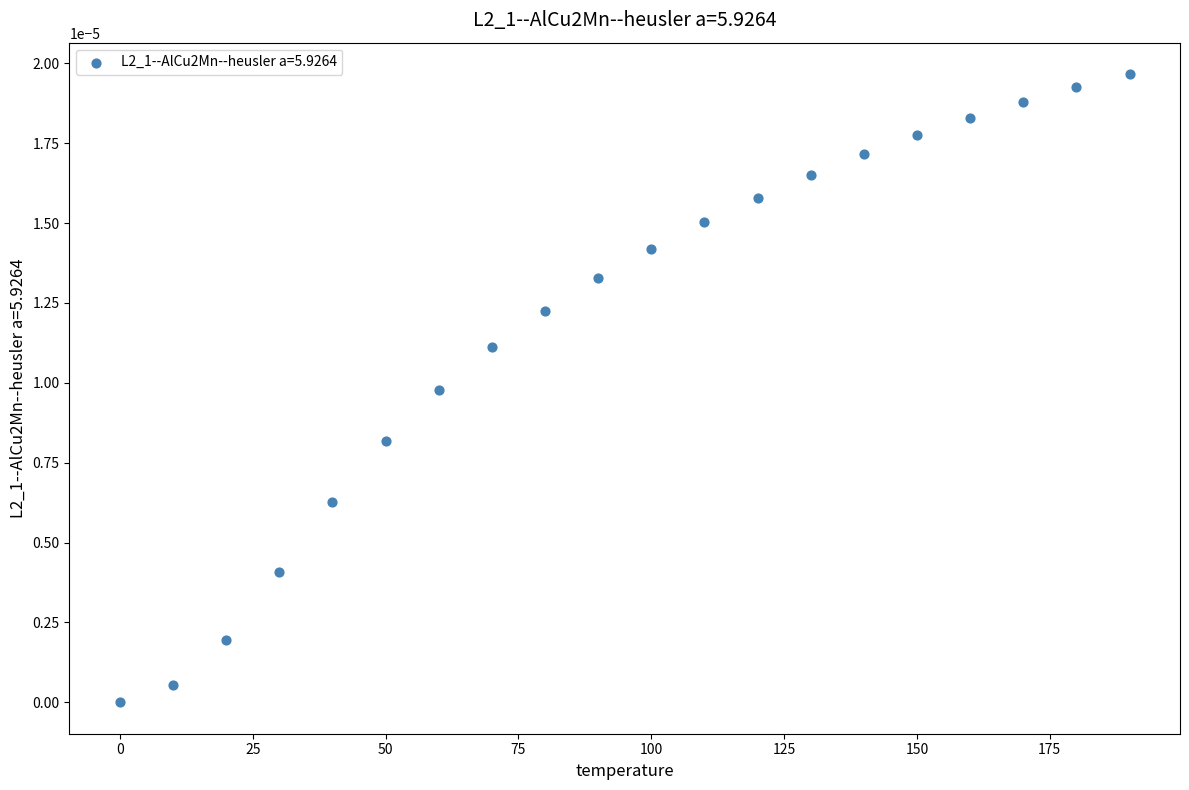

What is the range of X values (max minus min)?

190.0